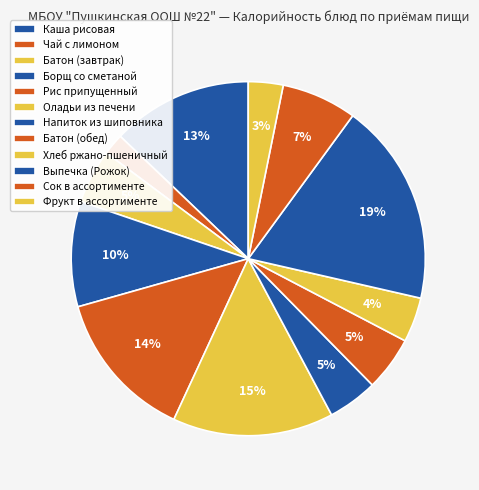

To the nearest percent, what is the combined percentage of Хлеб ржано-пшеничный and Каша рисовая?

17%